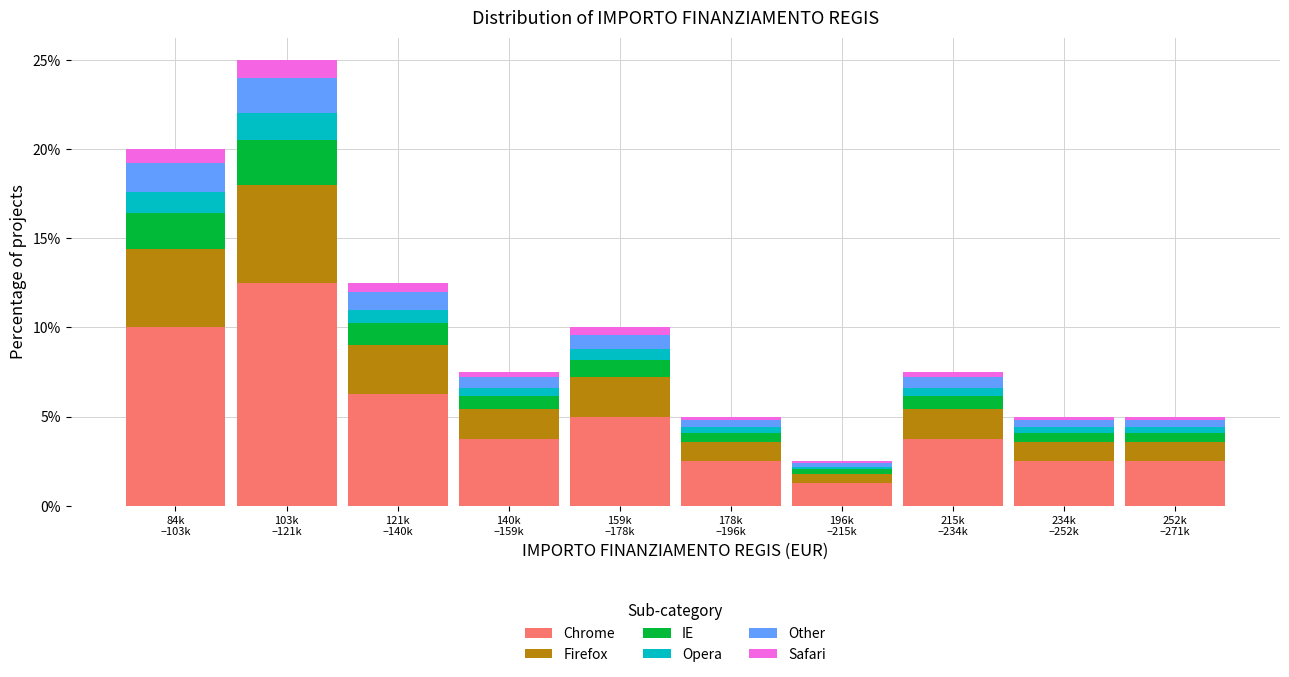

How many data points in Chrome are less than 3?

4